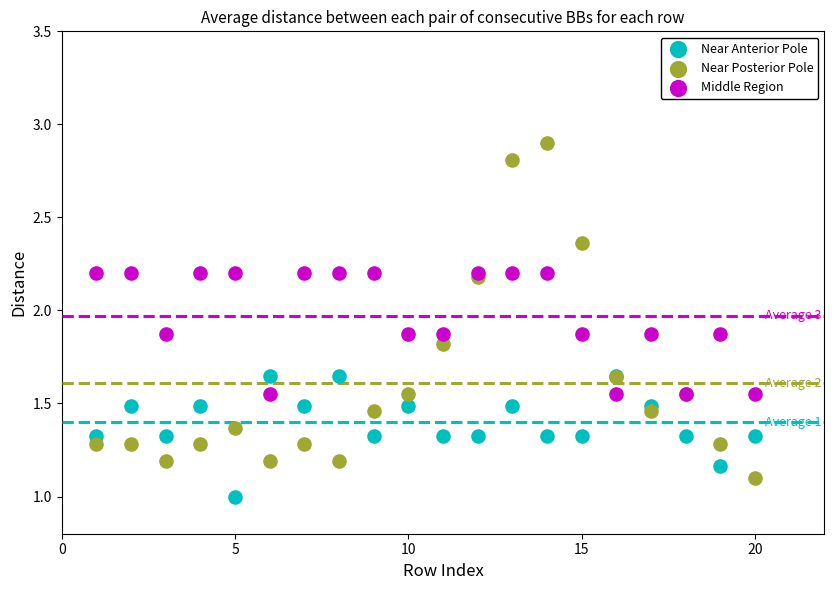

Which series contains the highest Y value?

Near Posterior Pole